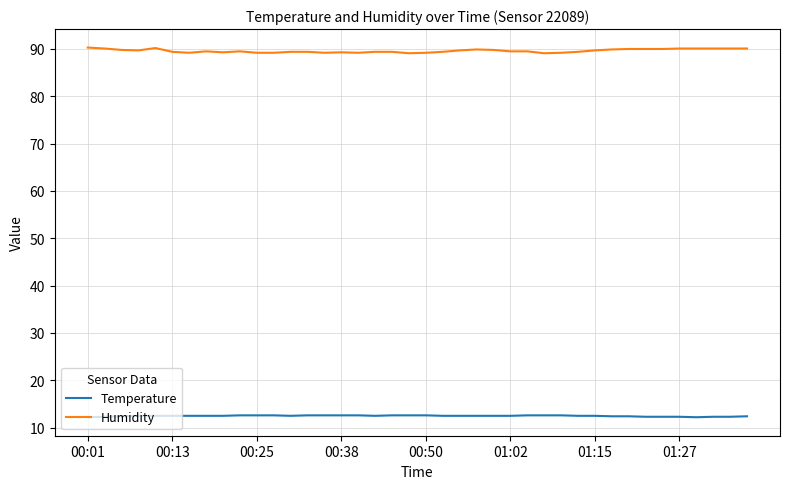

What is the greatest value displayed?

90.3